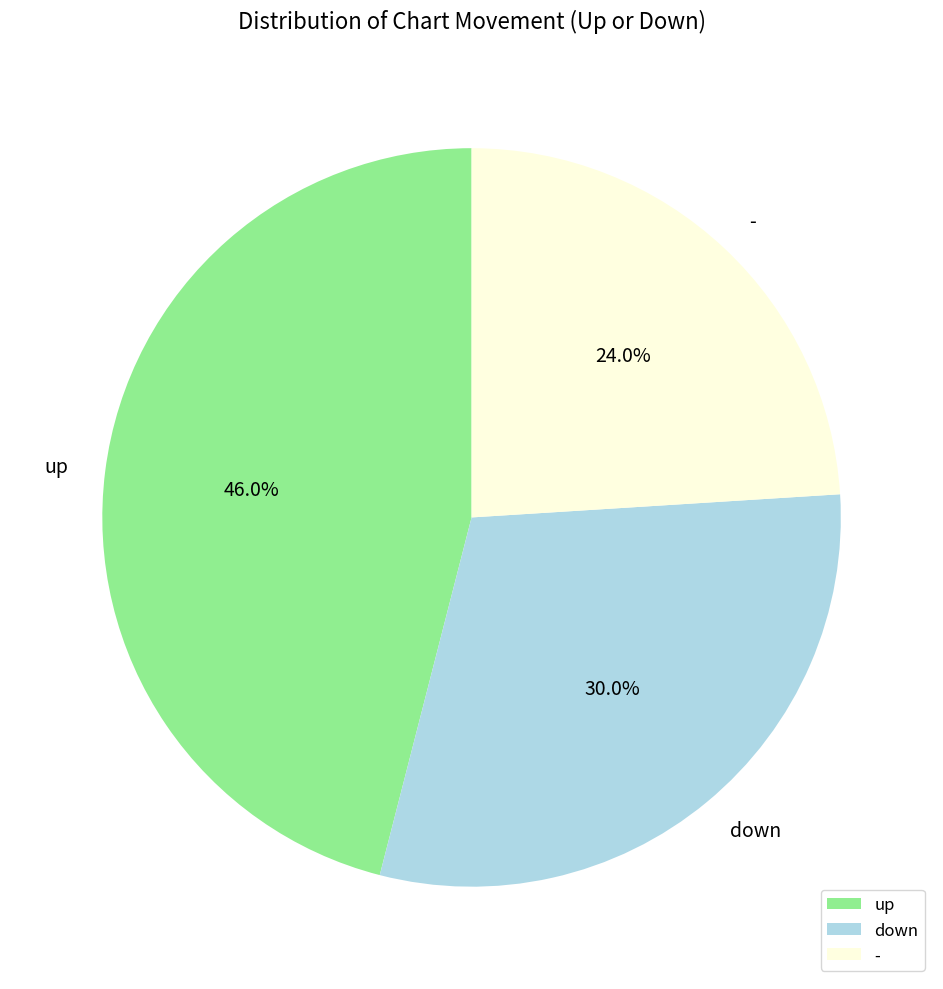

Combined, what portion of the pie is - and up?

70.0%